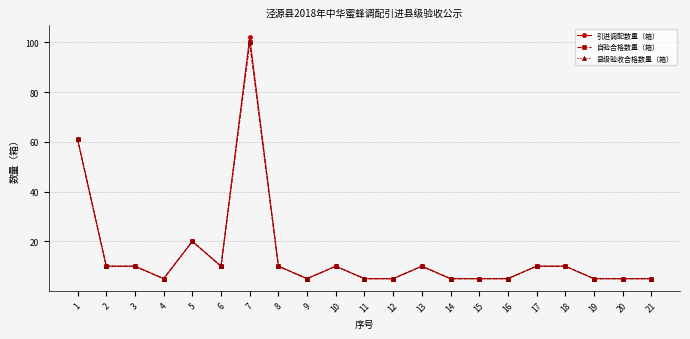

Reading right to left, list all the values displayed in this chart.

引进调配数量（箱）: 5	5	5	10	10	5	5	5	10	5	5	10	5	10	102	10	20	5	10	10	61
自验合格数量（箱）: 5	5	5	10	10	5	5	5	10	5	5	10	5	10	100	10	20	5	10	10	61
县级验收合格数量（箱）: 5	5	5	10	10	5	5	5	10	5	5	10	5	10	100	10	20	5	10	10	61